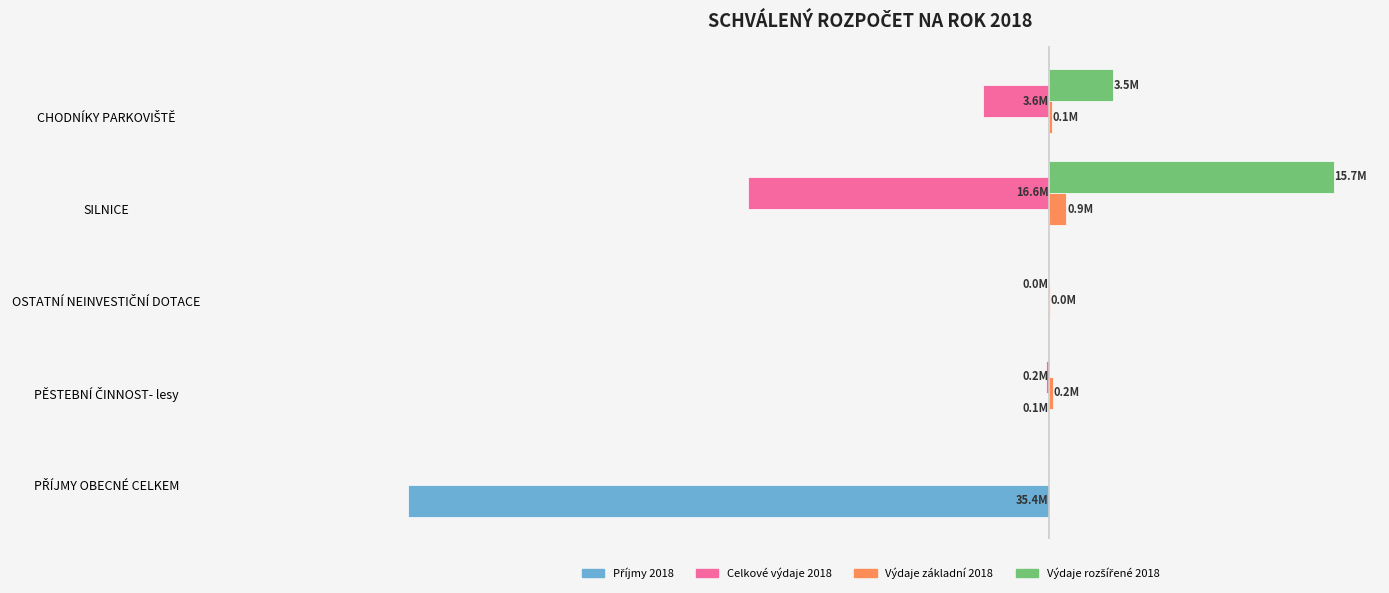

Reading right to left, extract all data points from this chart.

Příjmy 2018: 0	0	0	-100000	-35442900
Celkové výdaje 2018: -3642000	-16630000	-15000	-200000	0
Výdaje základní 2018: 142000	930000	15000	200000	0
Výdaje rozšířené 2018: 3500000	15700000	0	0	0